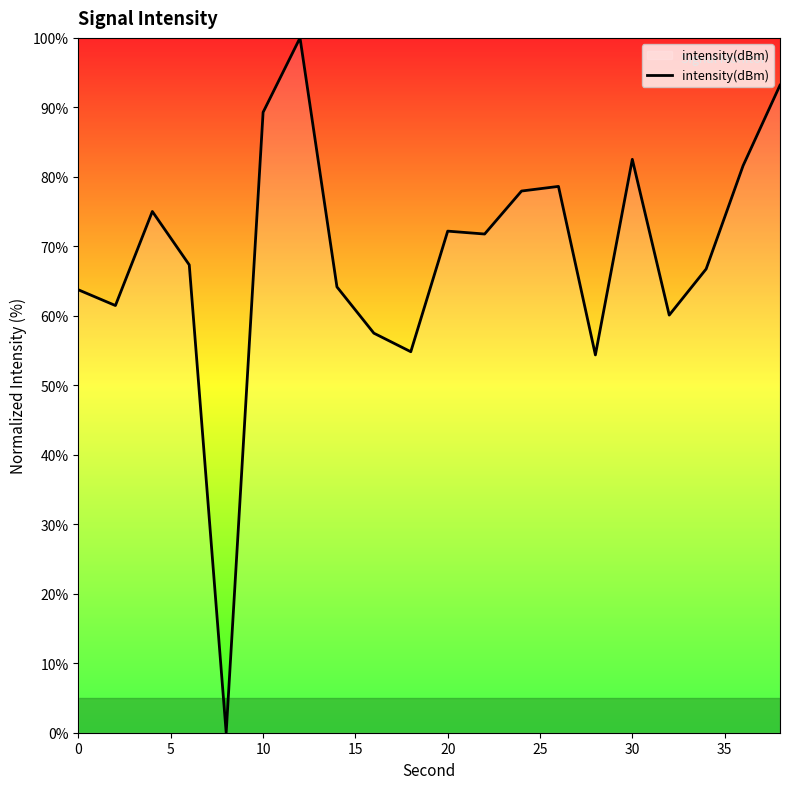

What is the difference between the maximum and minimum values?

100.0